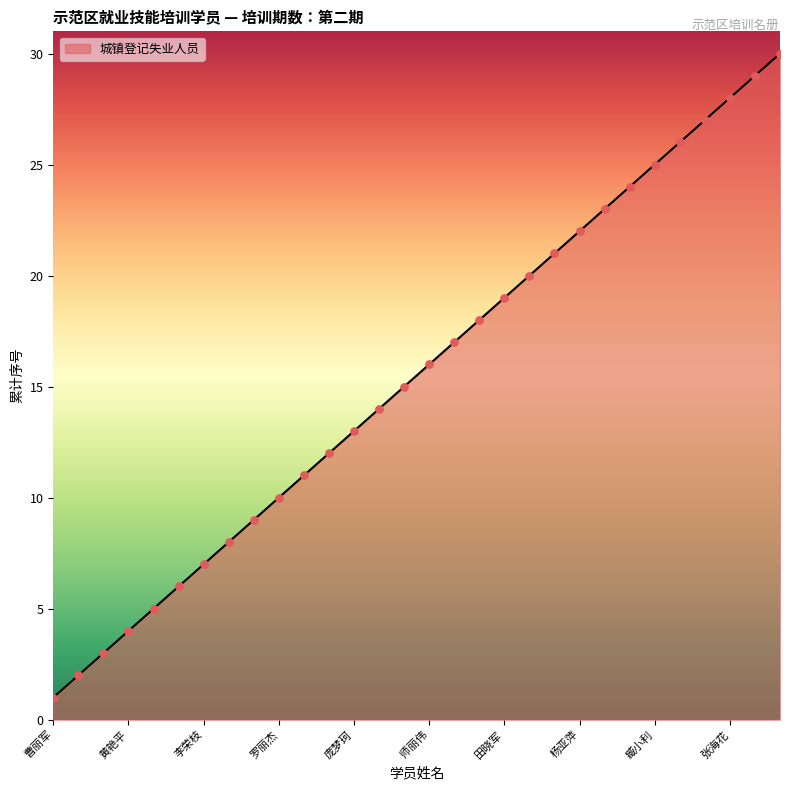

What is the greatest value displayed?

30